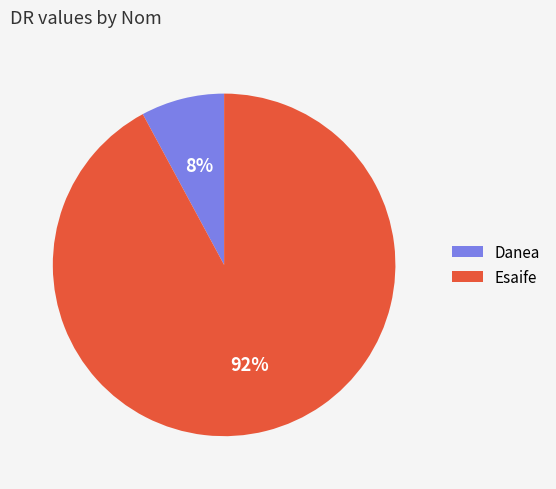

Between Danea and Esaife, which is larger?

Esaife